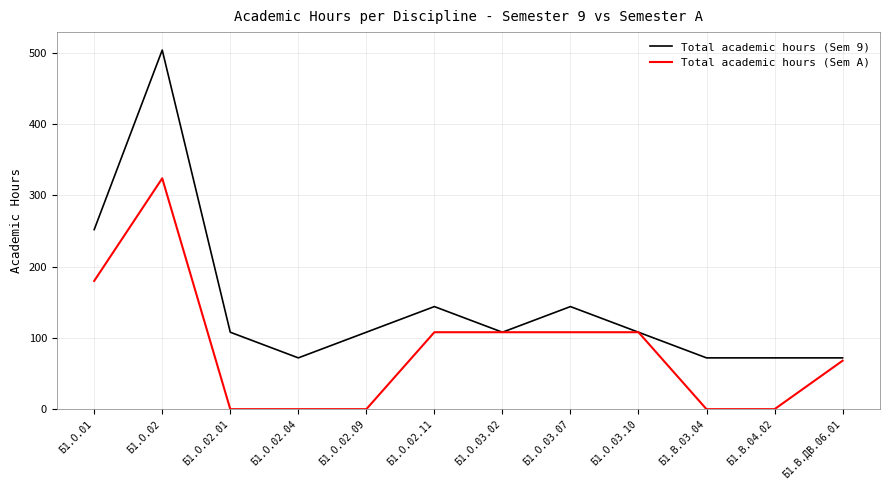

Between Б1.О.01 and Б1.О.03.02, which series saw the biggest shift?

Total academic hours (Sem 9)